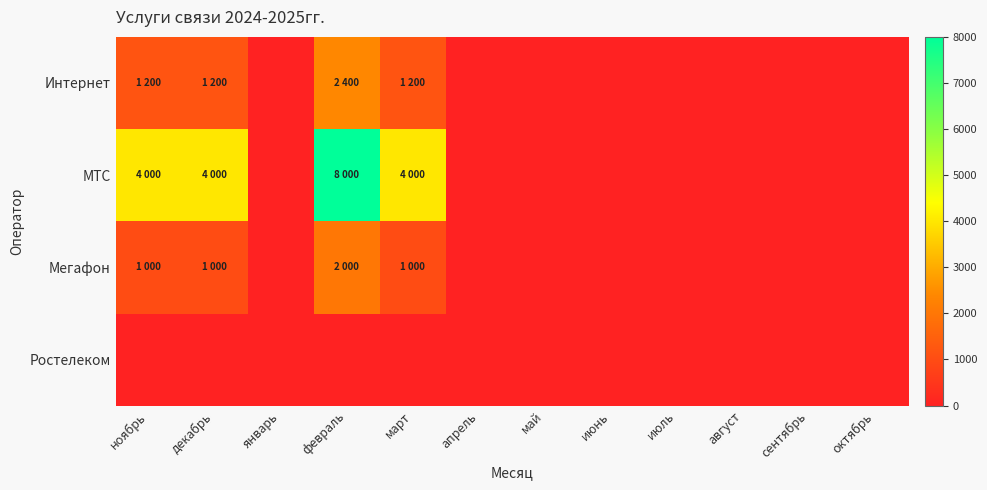

Which label corresponds to the smallest value in the chart?

январь